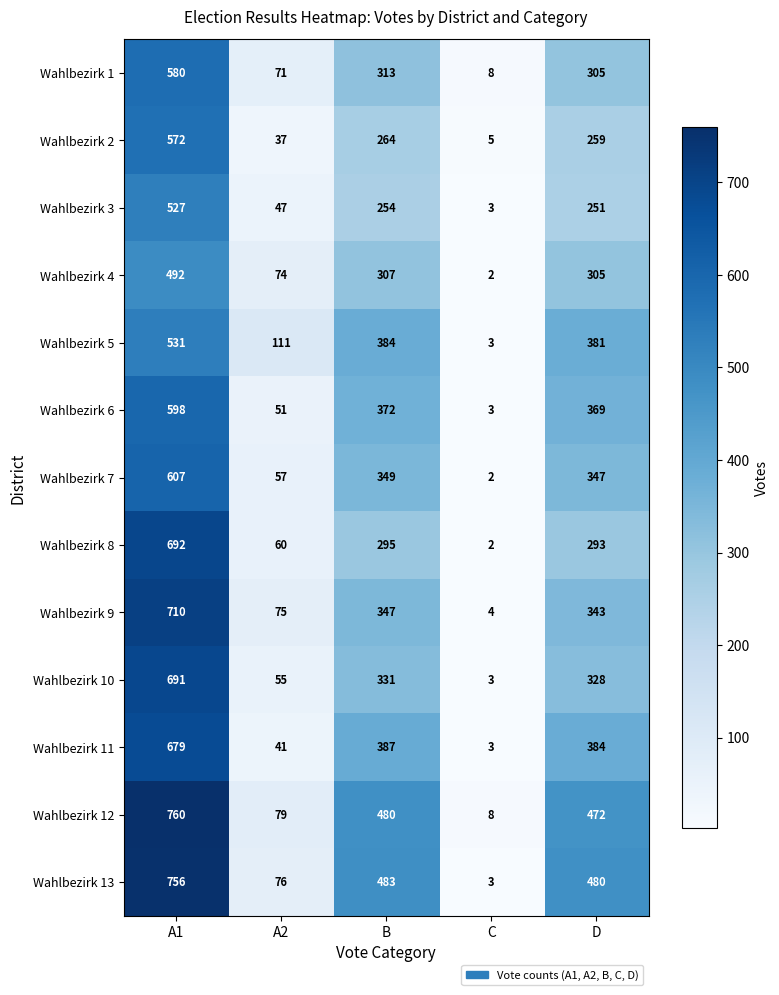

What is the total value across all series at A2?

834